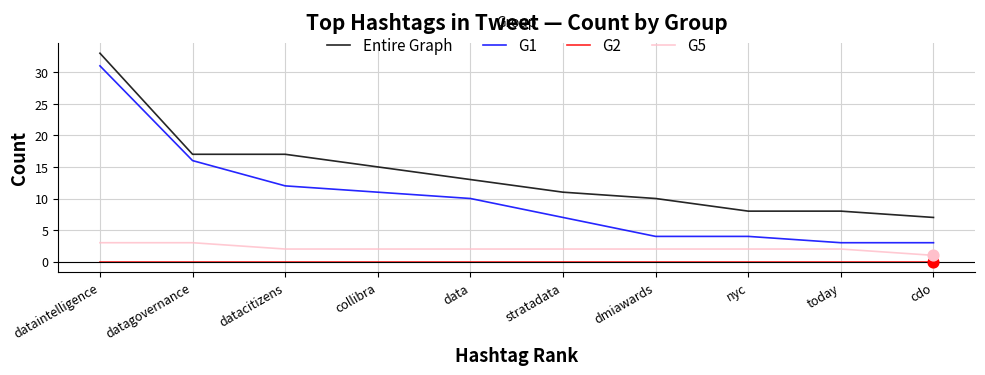

Which series has the largest total across all categories?

Entire Graph